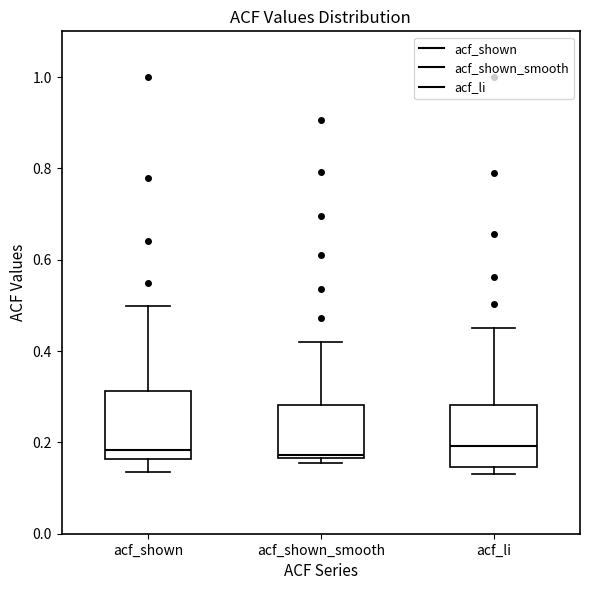

Reading left to right, transcribe this box plot: for each box, give where its median line is, the range the box spans, and where its two whiskers end, as read against the y-axis. The values are not printed on the chart, so give them approximately, as read against the axis.

acf_shown: median 0.18, box 0.16 to 0.32, whiskers 0.14 to 0.50
acf_shown_smooth: median 0.18, box 0.16 to 0.28, whiskers 0.16 (just below the box's lower edge) to 0.42
acf_li: median 0.20, box 0.14 to 0.28, whiskers 0.14 (just below the box's lower edge) to 0.46